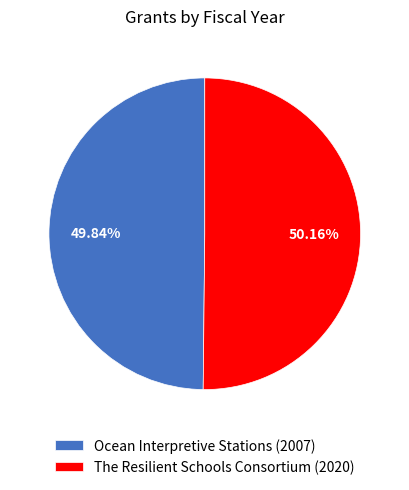

How many segments does this pie chart have?

2